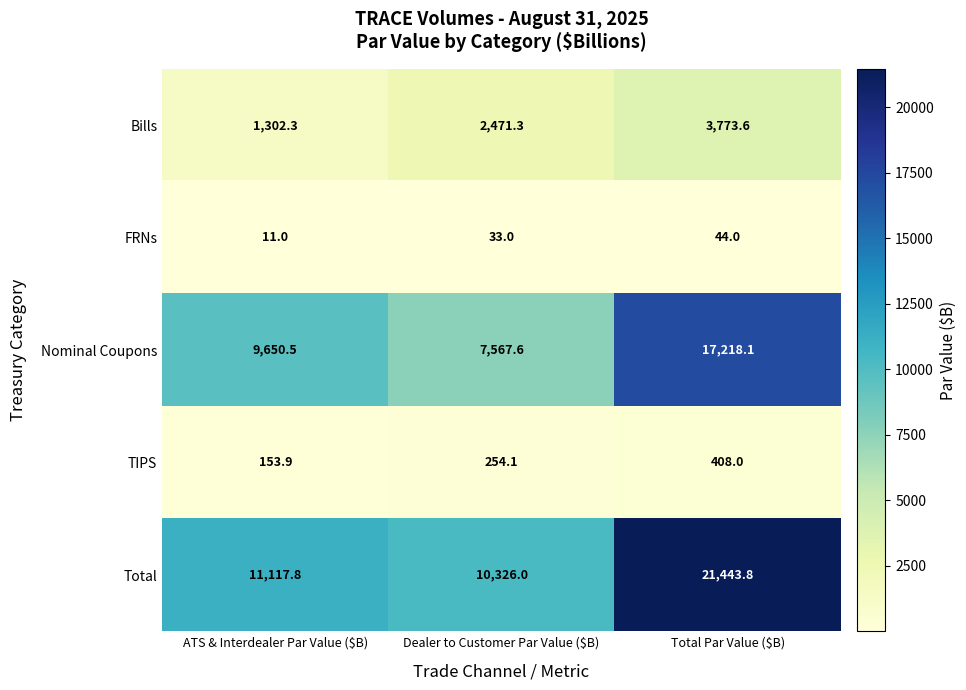

Rank the series by their maximum value, from lowest to highest.

FRNs, TIPS, Bills, Nominal Coupons, Total